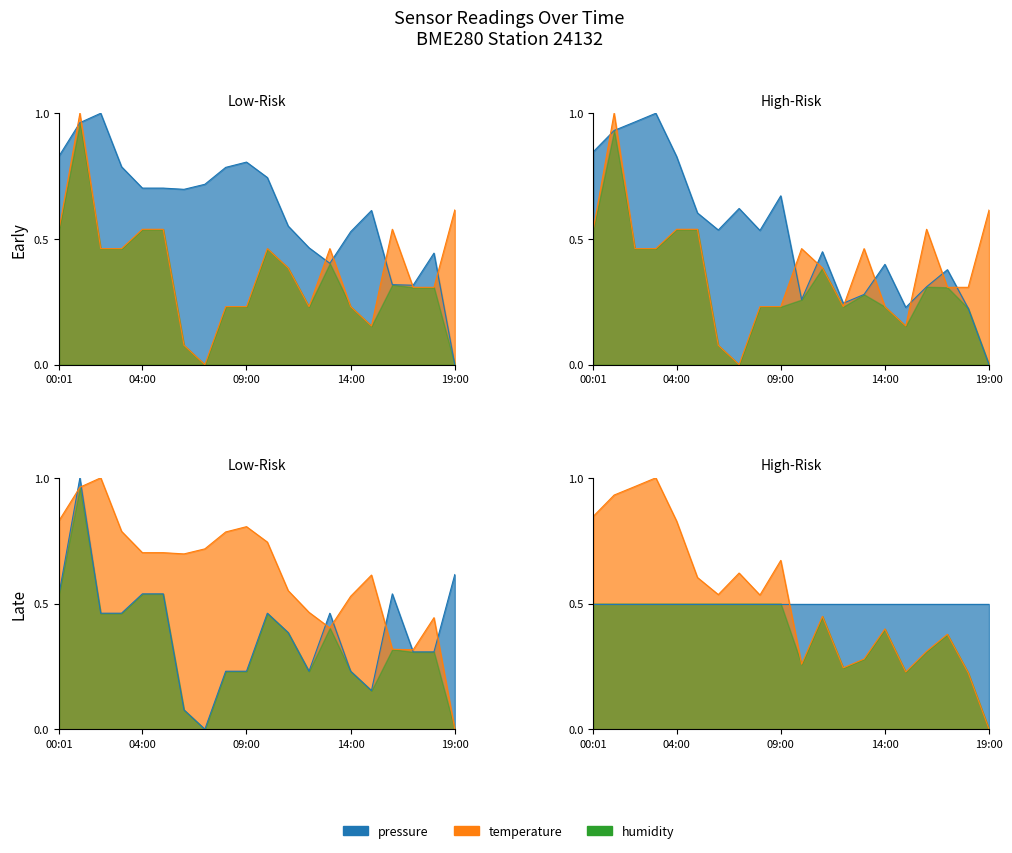

Where is the first local maximum for temperature?

01:00